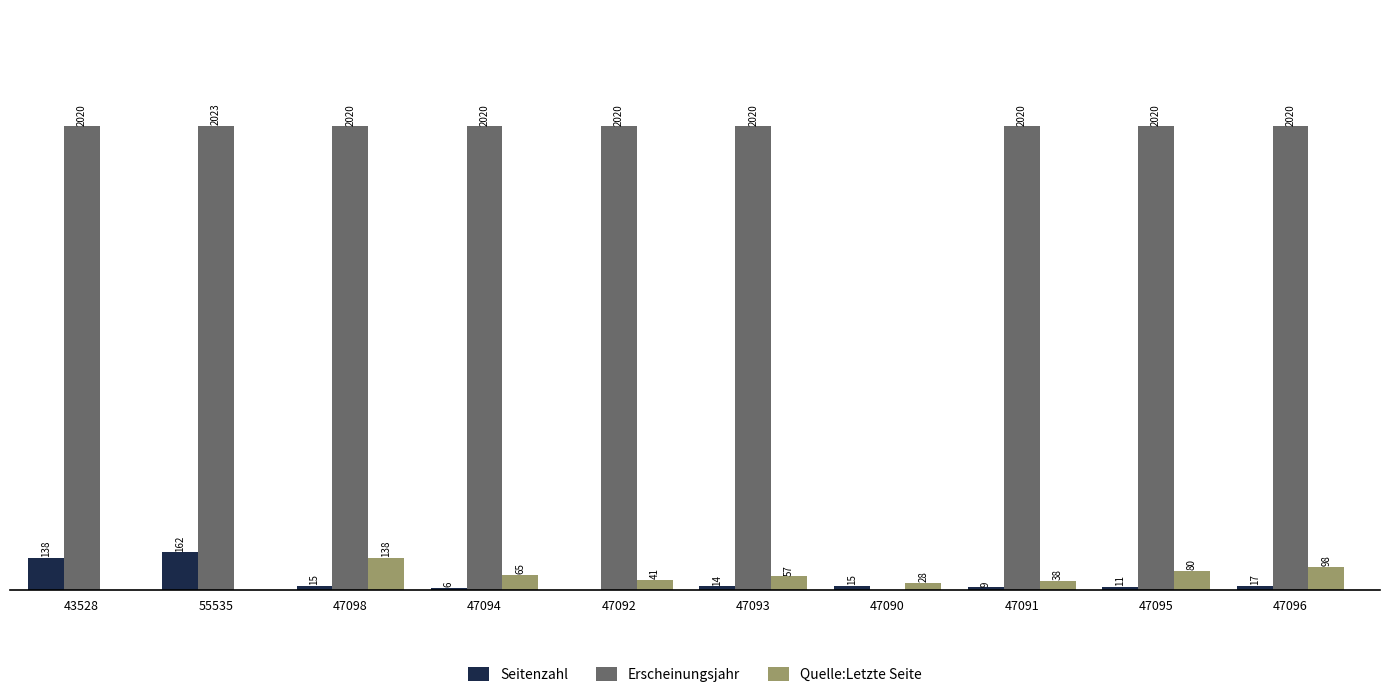

Is the value of Erscheinungsjahr at 47090 greater than the value of Quelle:Letzte Seite at 47092?

No